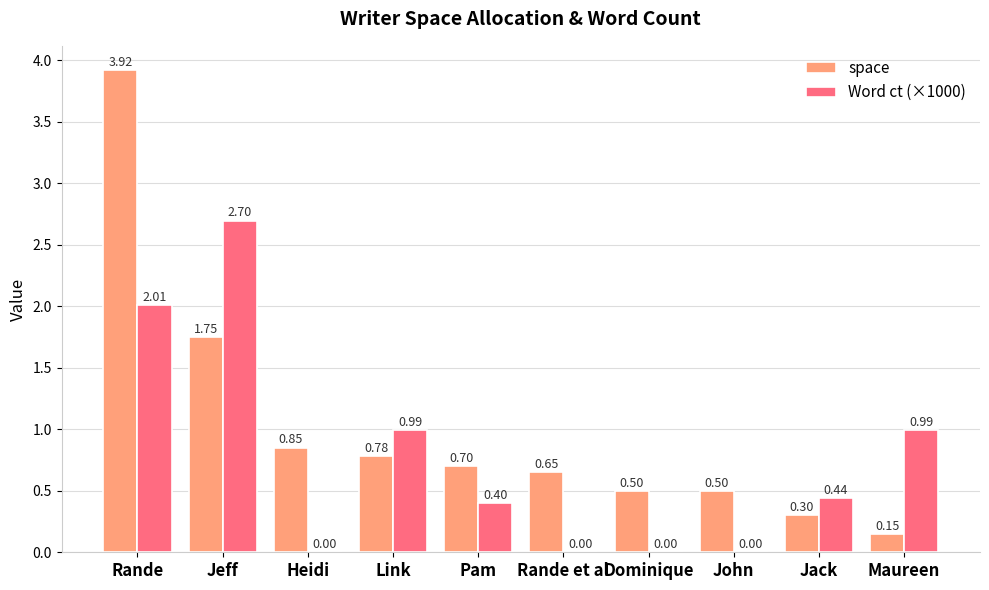

What is the spread (max minus min) of values at John?

0.5